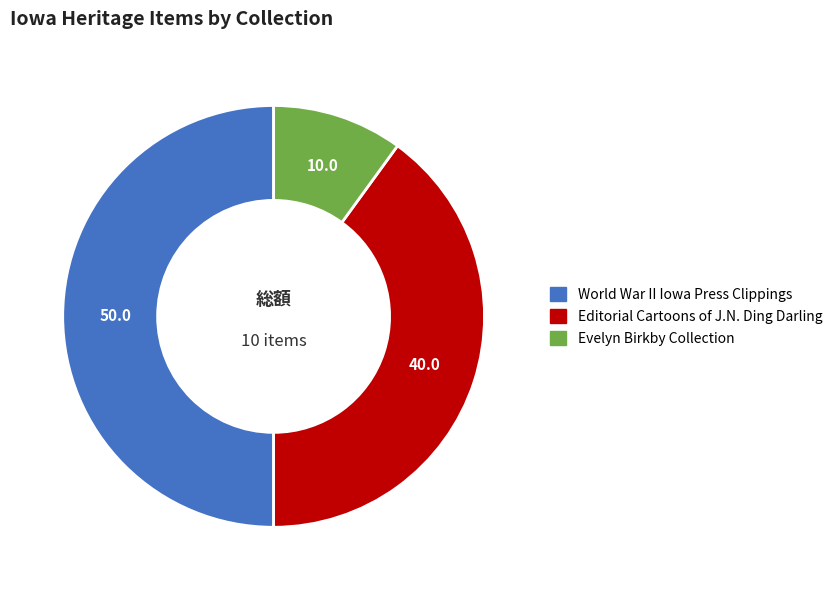

Is it true that World War II Iowa Press Clippings is 38% of the pie?

False